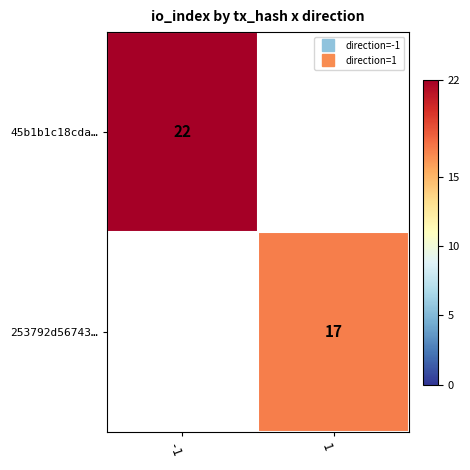

Rank the series by their maximum value, from highest to lowest.

45b1b1c18cda…, 253792d56743…